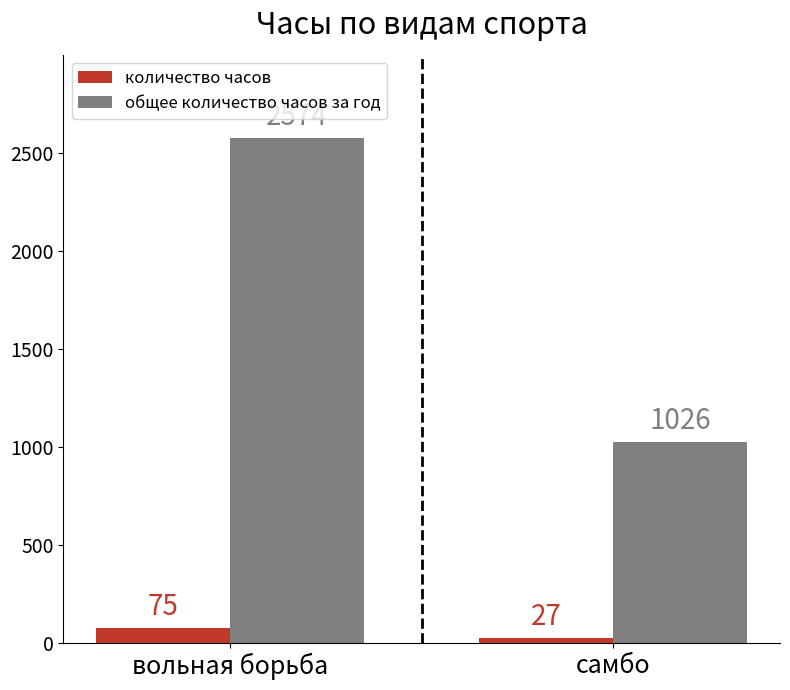

The общее количество часов за год series shows 610 at самбо. True or false?

False